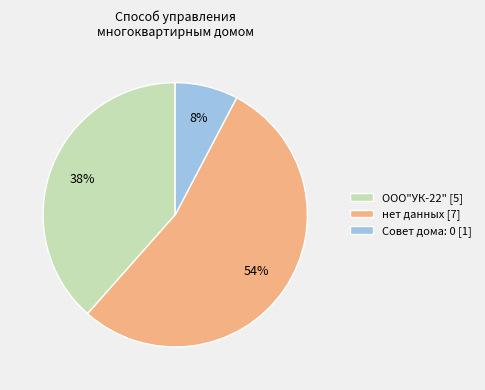

What is the largest slice in the pie chart?

нет данных [7]